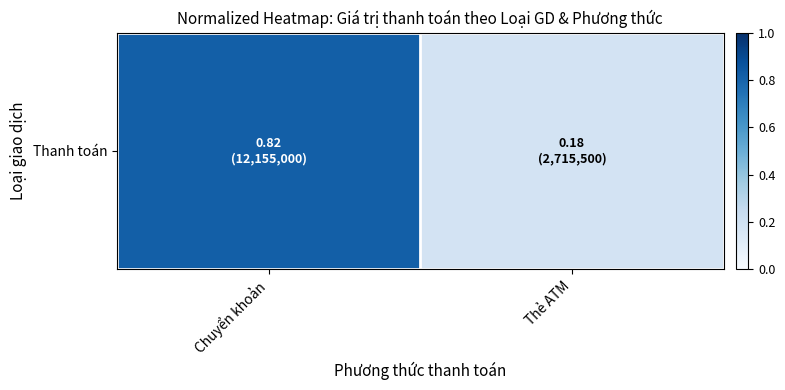

True or false: the data shows 0.3 at Thẻ ATM.

False